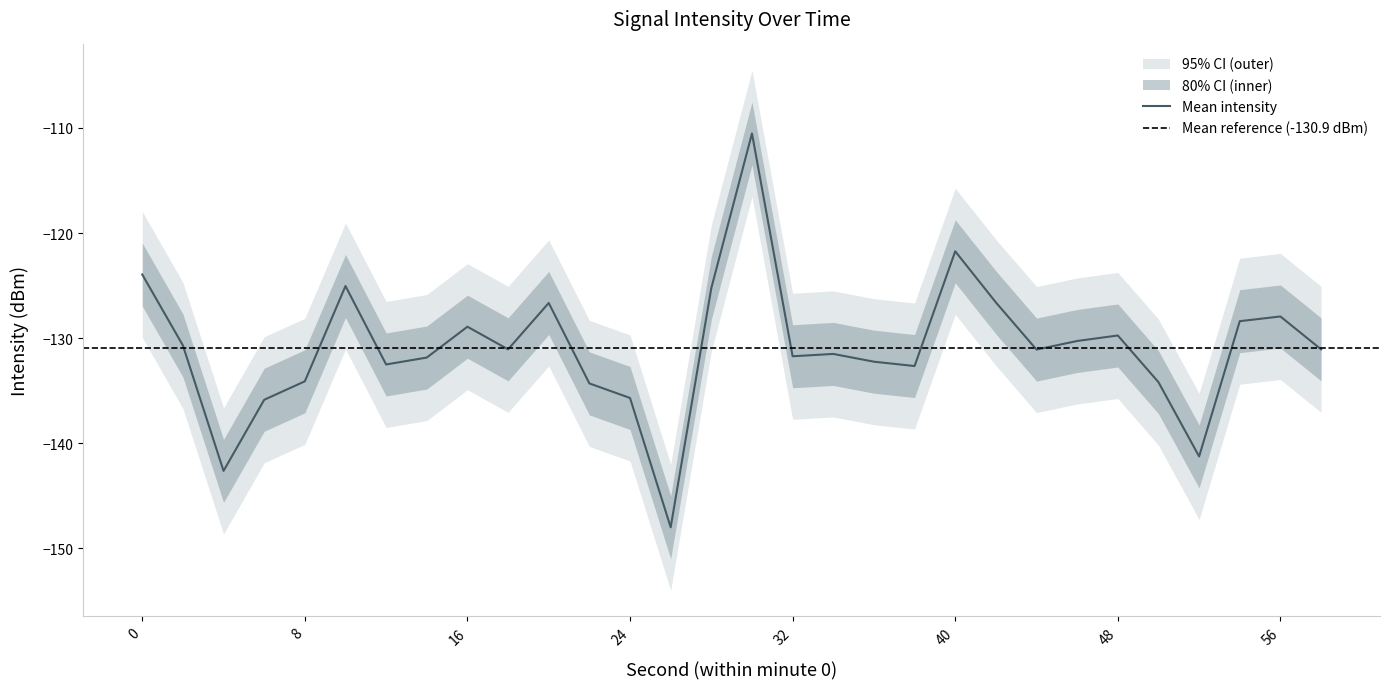

The value of Mean intensity at 40 is -60.3. True or false?

False